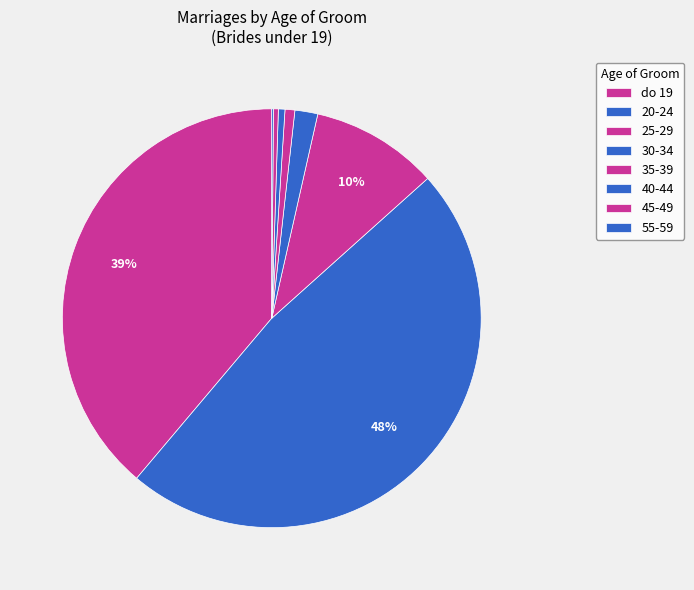

To the nearest percent, what percentage of the pie is do 19?

39%